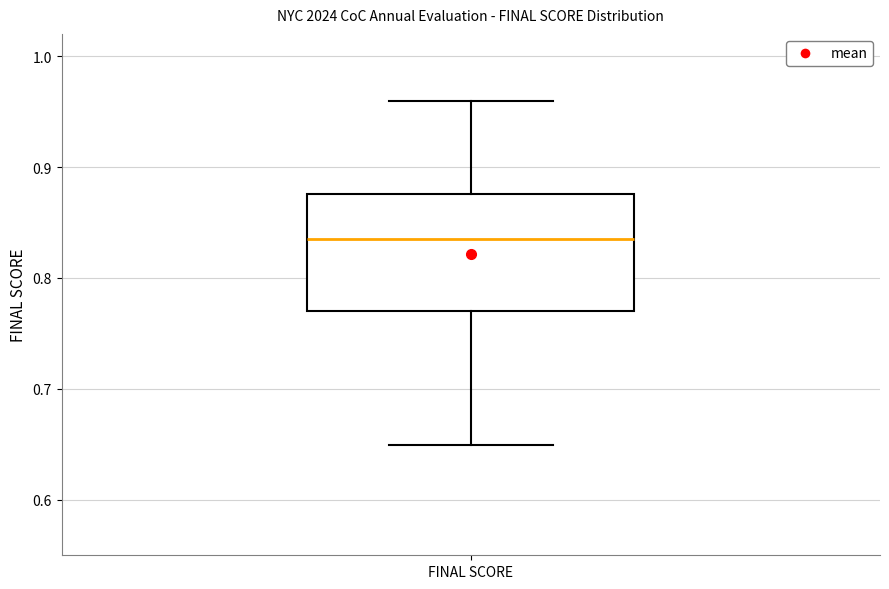

Read this box plot against the y-axis: the position of the median line, the range covered by the box, and the ends of both whiskers. The values are not printed on the chart, so give them approximately, as read against the axis.

median 0.83, box 0.77 to 0.88, whiskers 0.65 to 0.96